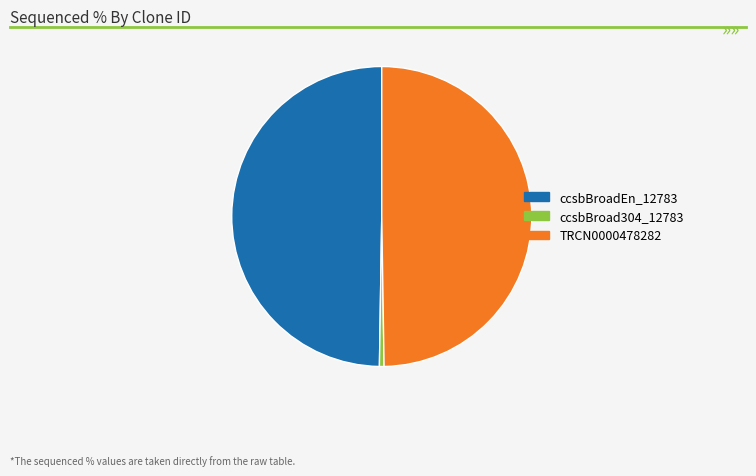

Does ccsbBroad304_12783 account for over 50% of the chart?

No